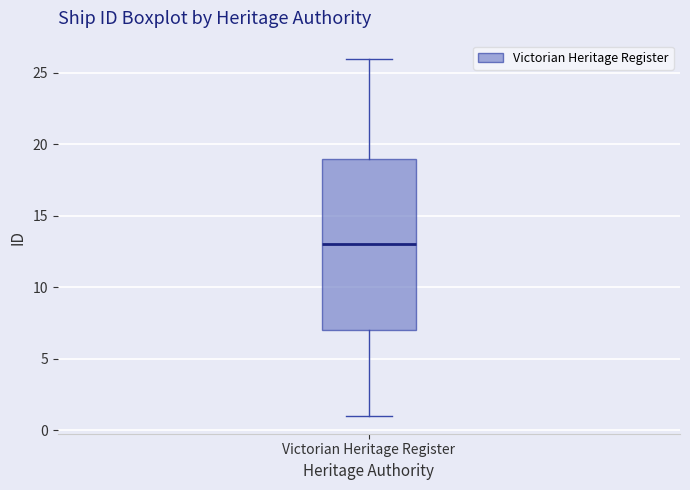

Where does the upper whisker of the box for Victorian Heritage Register end on the y-axis? The values are not printed on the chart, so give them approximately, as read against the axis.

26